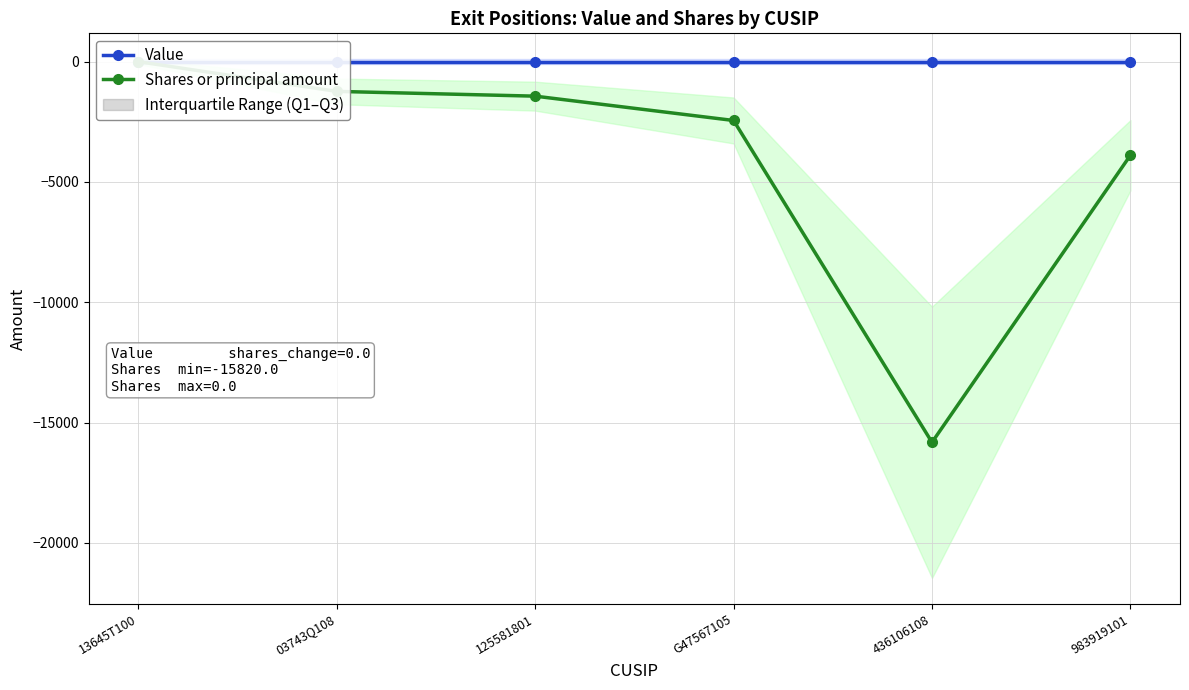

At which category is the sum across all series the highest?

13645T100